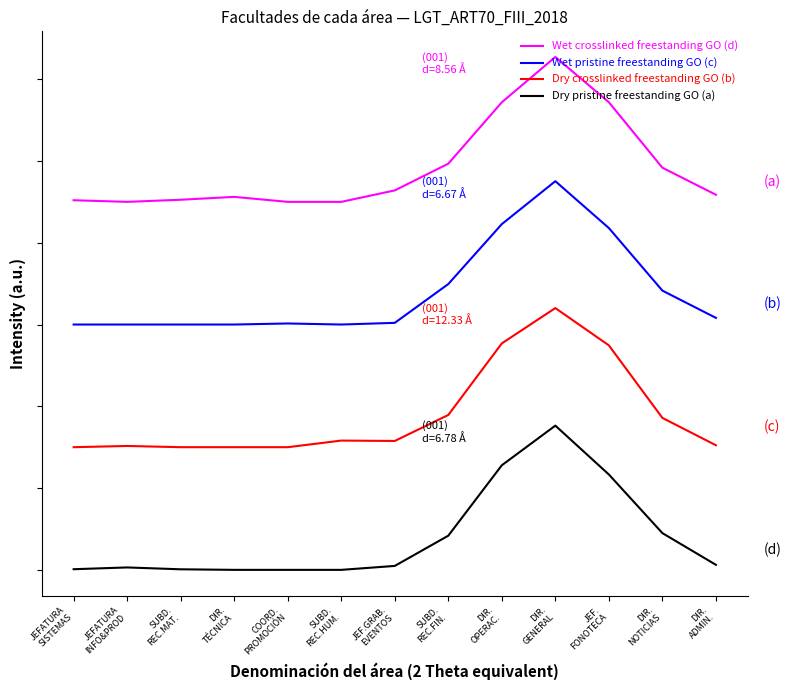

What is the total value across all series at DIR.
NOTICIAS?

21.3